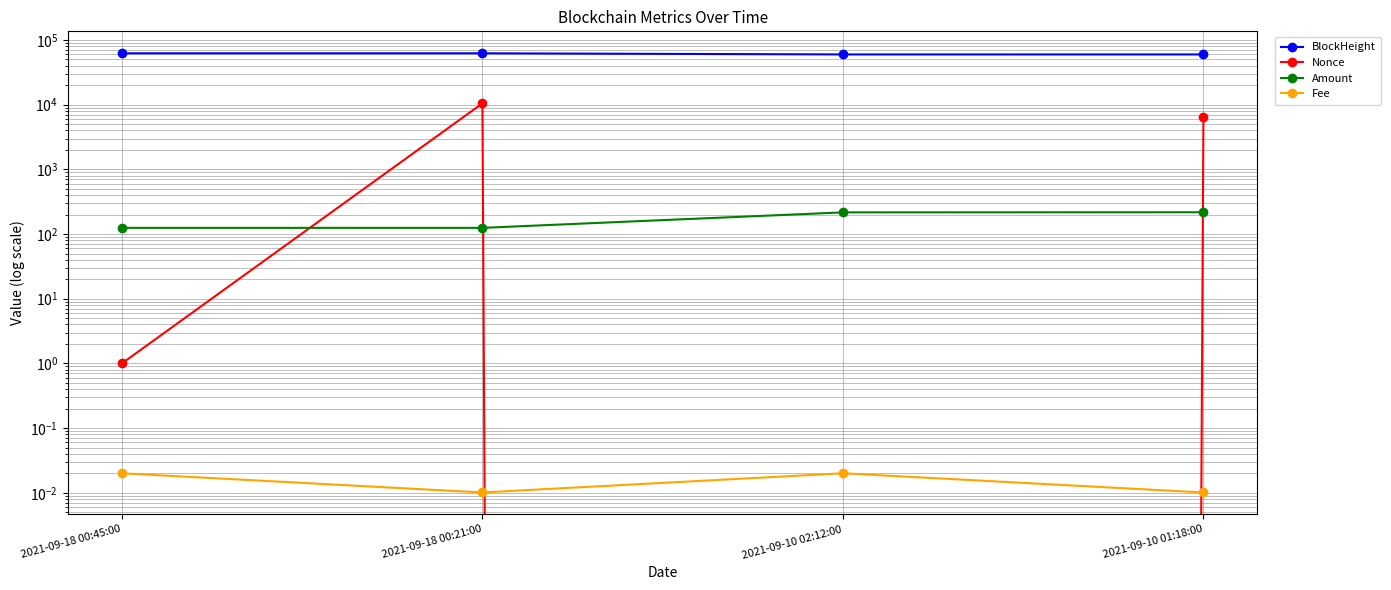

What is the average value of the Nonce series?

4224.8